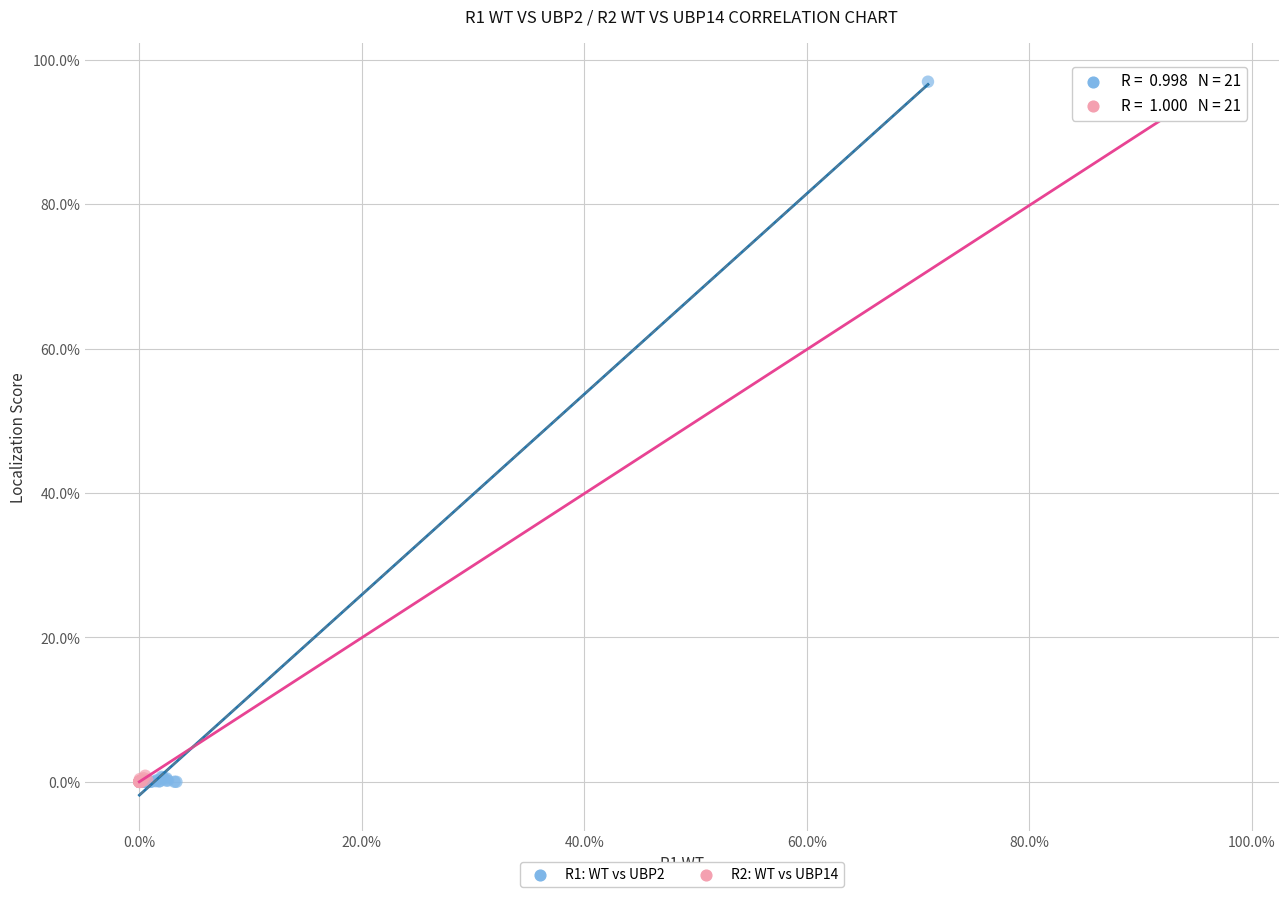

What are all the series names shown in the legend?

R1: WT vs UBP2, R2: WT vs UBP14